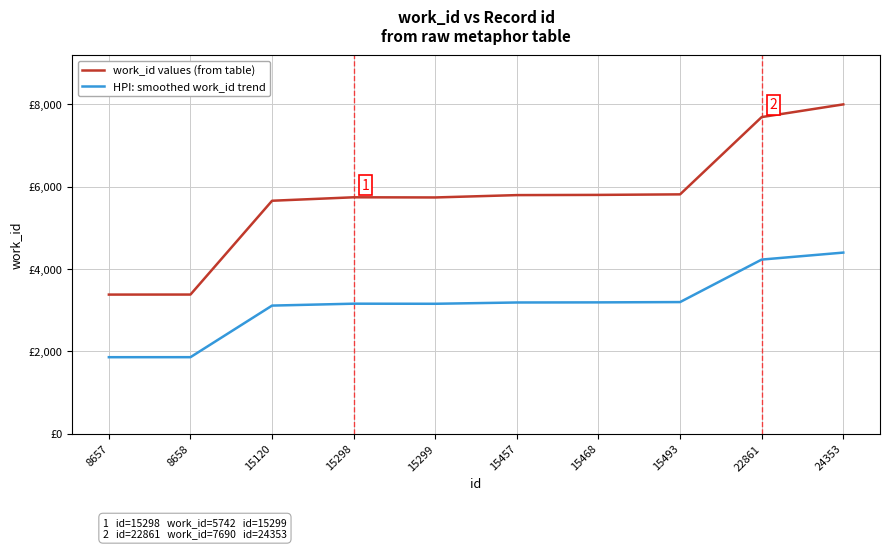

Does the chart have visible grid lines?

Yes